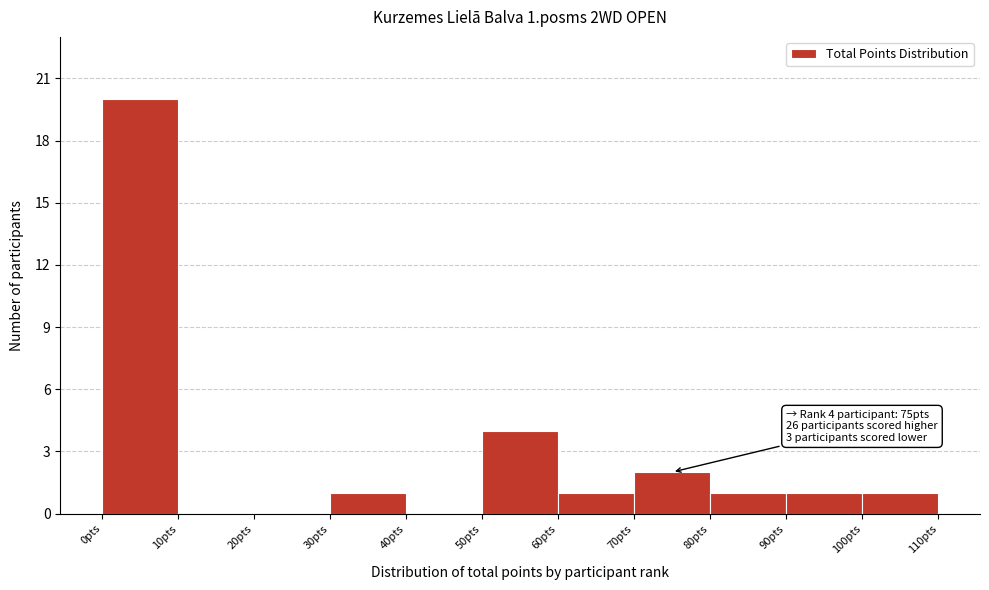

Over which range of the x-axis is the bar tallest?

0 to 10